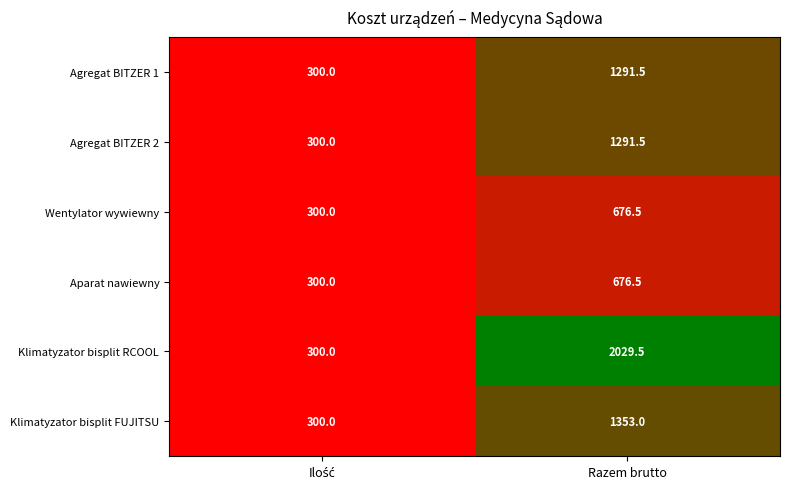

What is the approximate value of Klimatyzator bisplit FUJITSU at Razem brutto?

1353.0